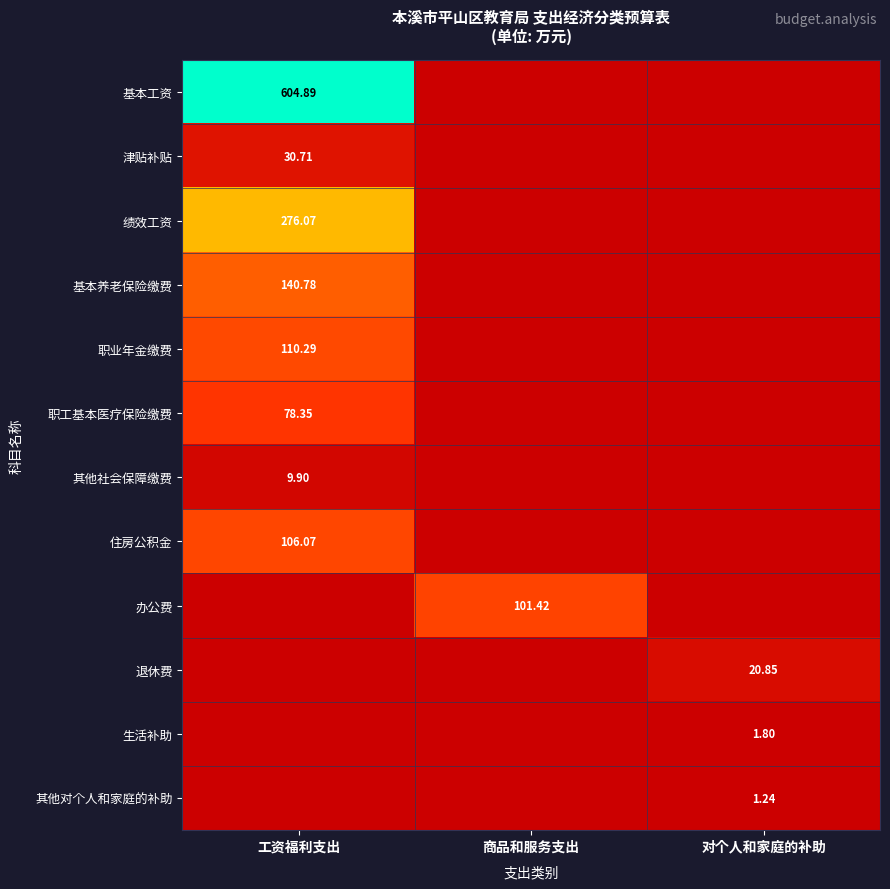

What is the highest value of the 绩效工资 series?

276.1